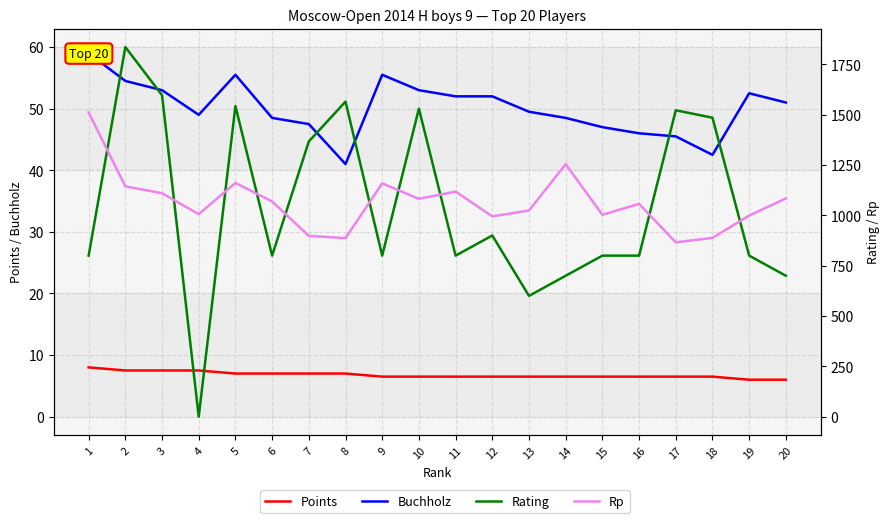

At how many categories does at least one series exceed 1131?

11